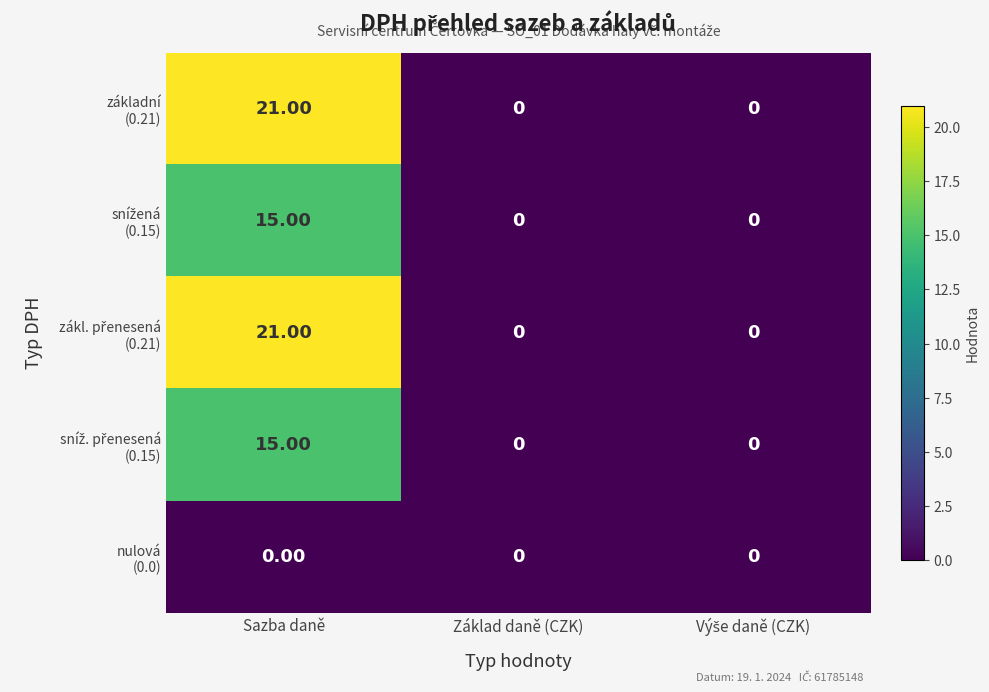

Which label corresponds to the largest value in the chart?

Sazba daně